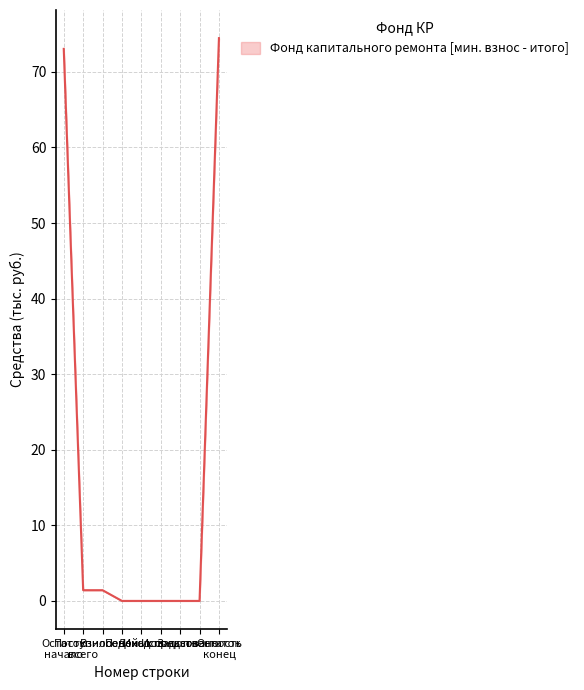

What is the greatest value displayed?

74.5